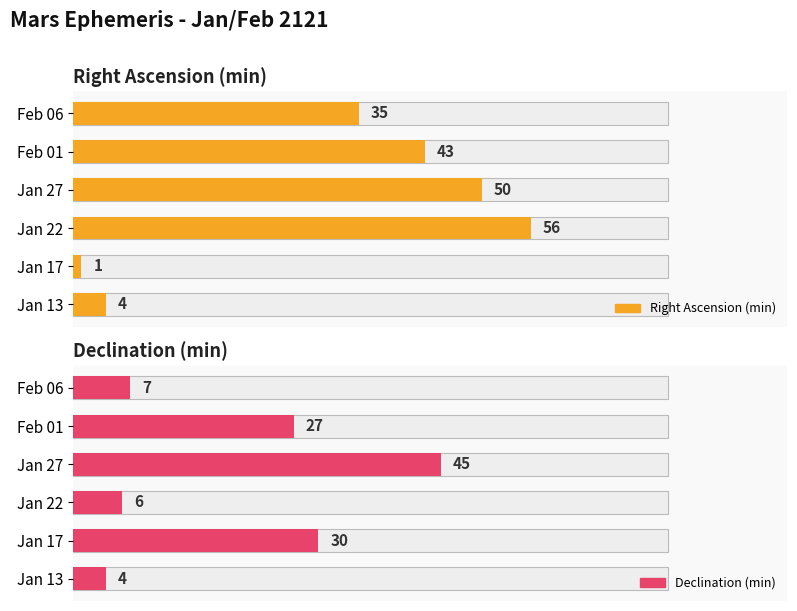

How many bars are there in each group?

2